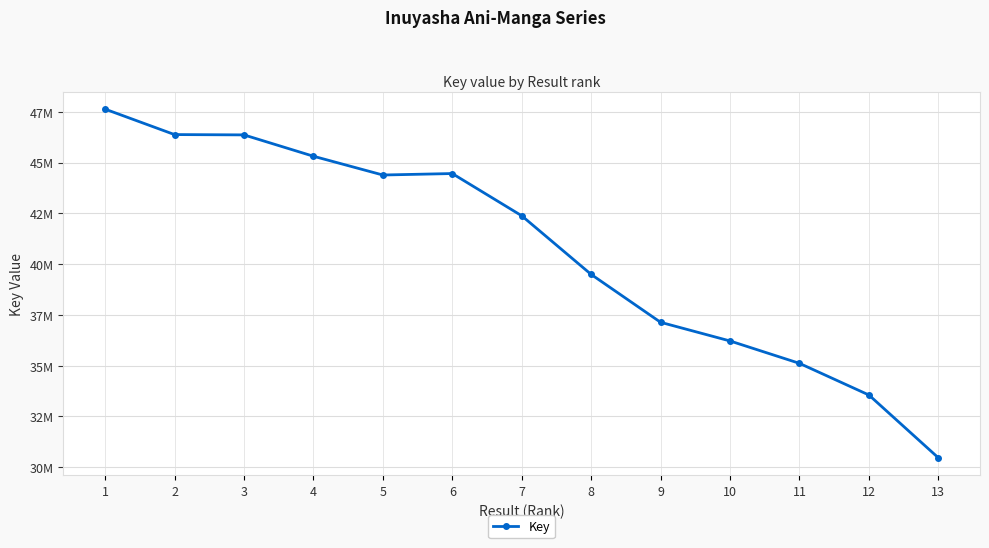

Reading left to right, what are all the values shown in this chart?

47632900	46379294	46363681	45313559	44388446	44460668	42382583	39494986	37136898	36218034	35115861	33557520	30466534